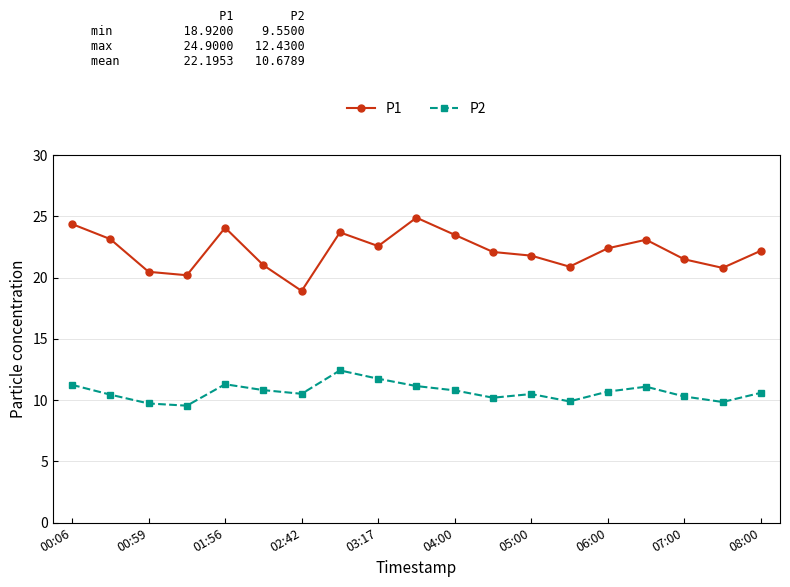

What is the highest value of the P2 series?

12.4